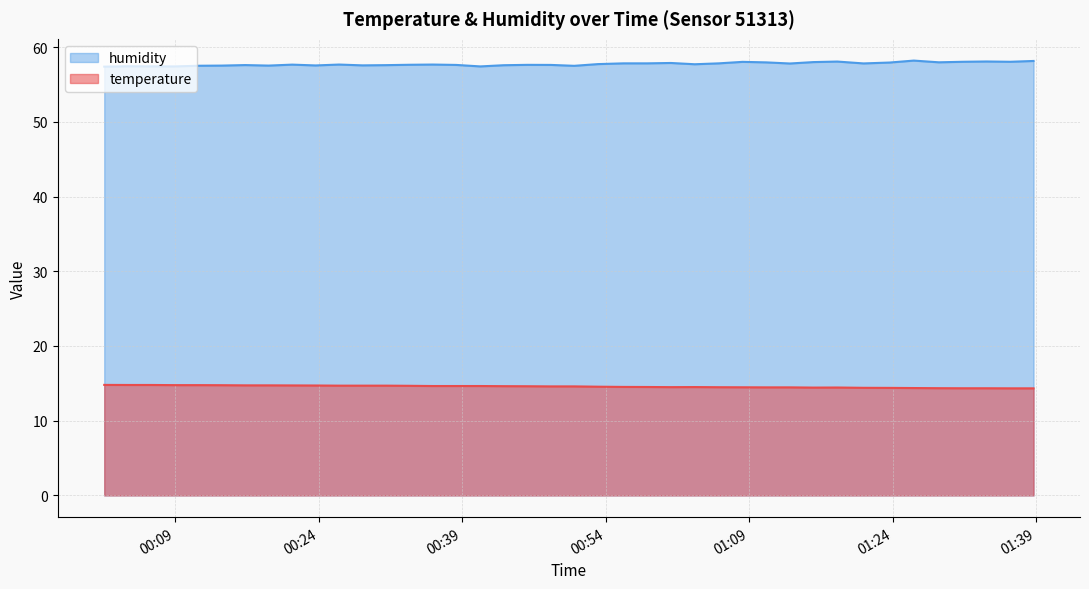

Which series changed the most between 2023-05-25T00:04:02 and 2023-05-25T00:28:35?

humidity